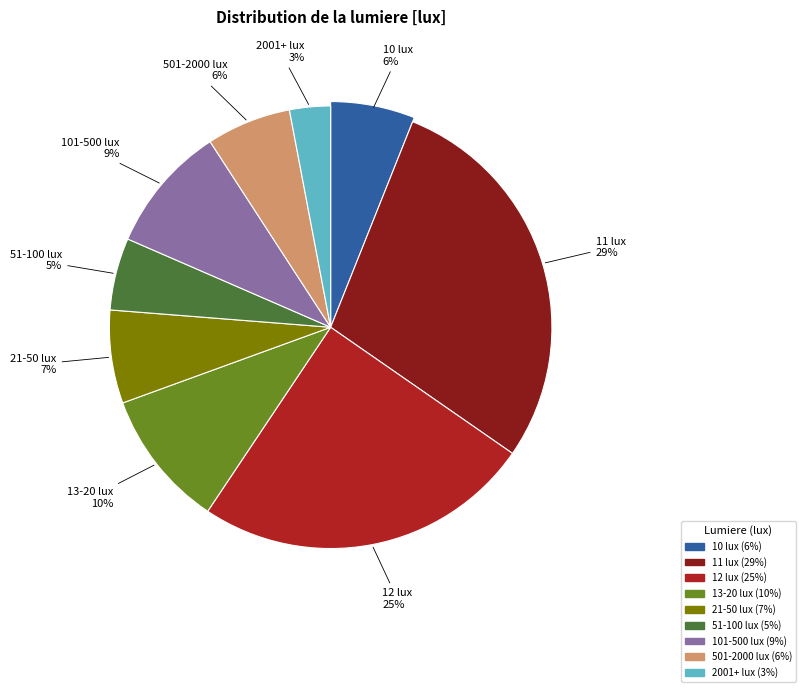

Is there any slice that represents more than half of the pie?

No